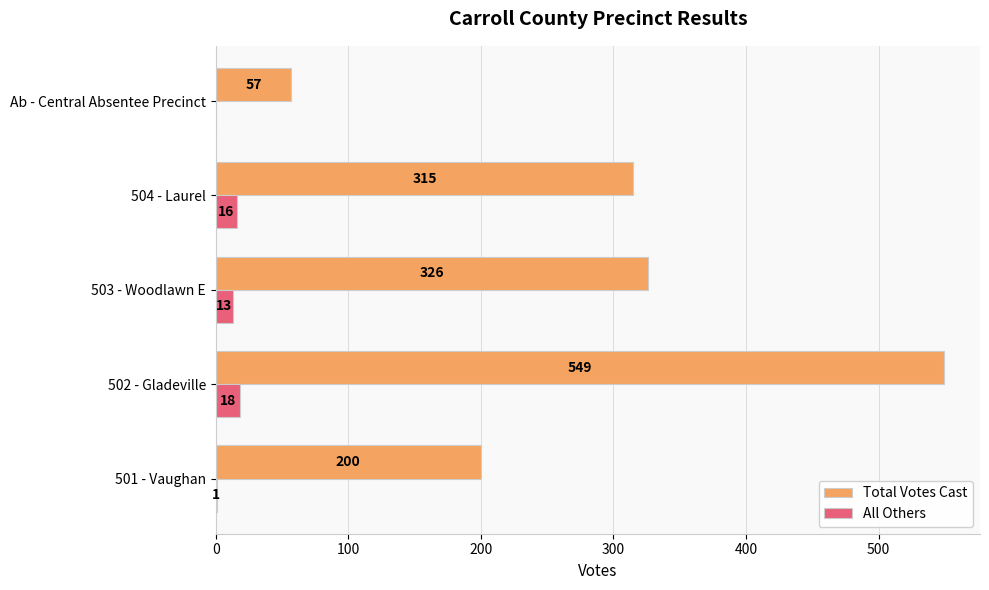

True or false: All Others has a value of 16 at 504 - Laurel.

True